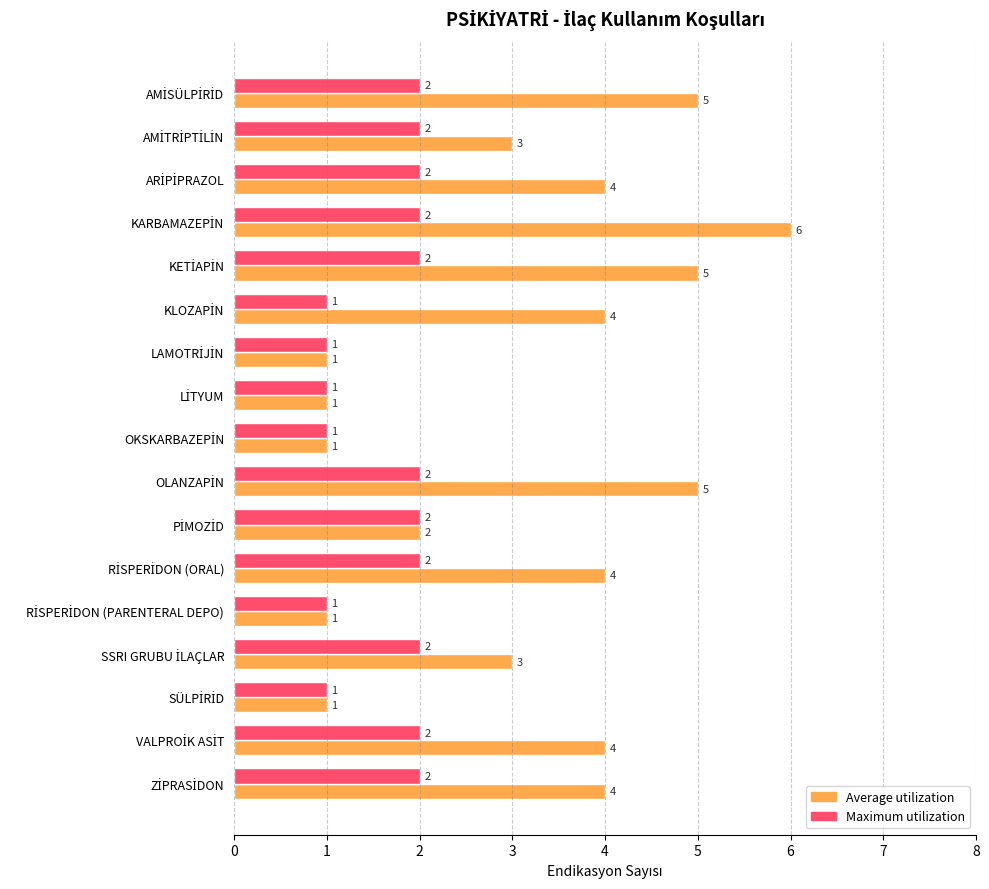

Which series has the largest range (max minus min)?

Average utilization